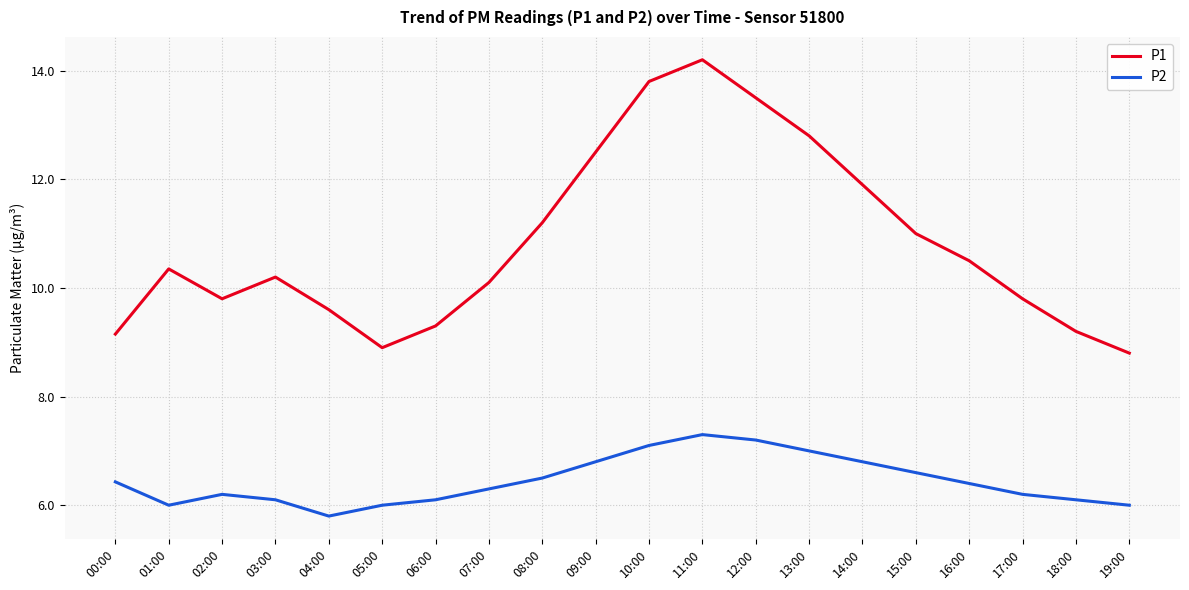

At which category does P2 reach its first local valley?

01:00